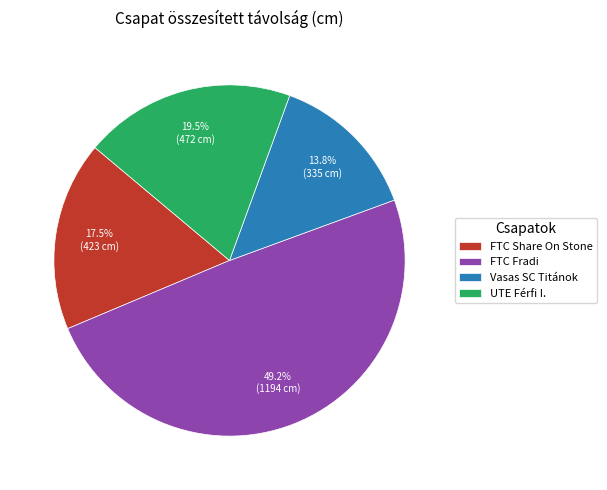

Rank the categories by value from highest to lowest.

FTC Fradi, UTE Férfi I., FTC Share On Stone, Vasas SC Titánok